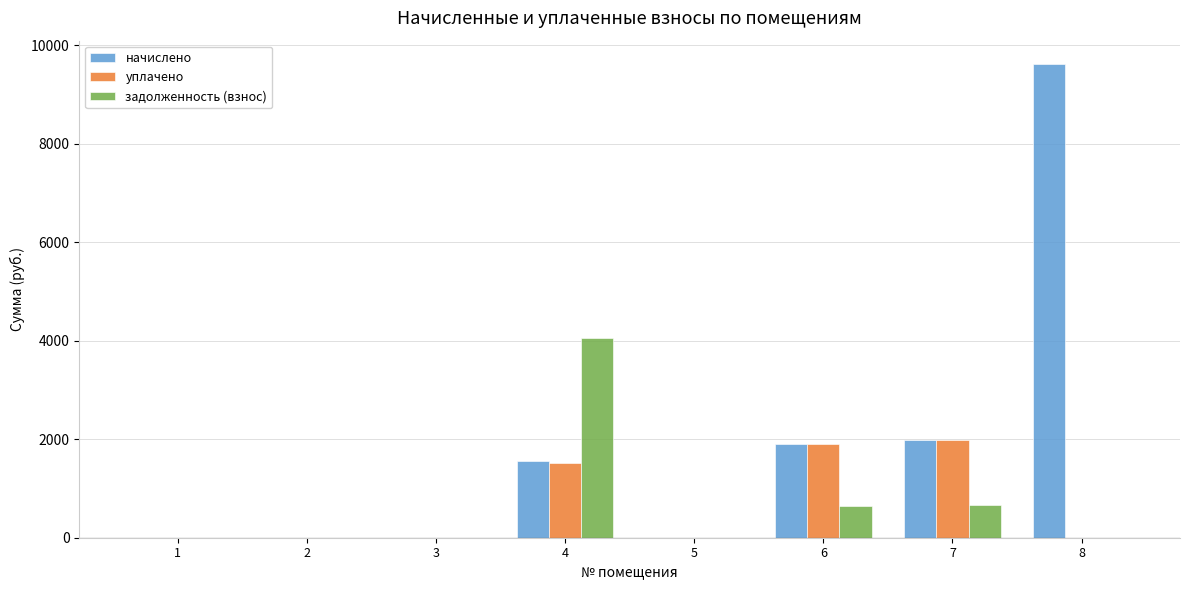

Which series changed the most between 3 and 8?

начислено